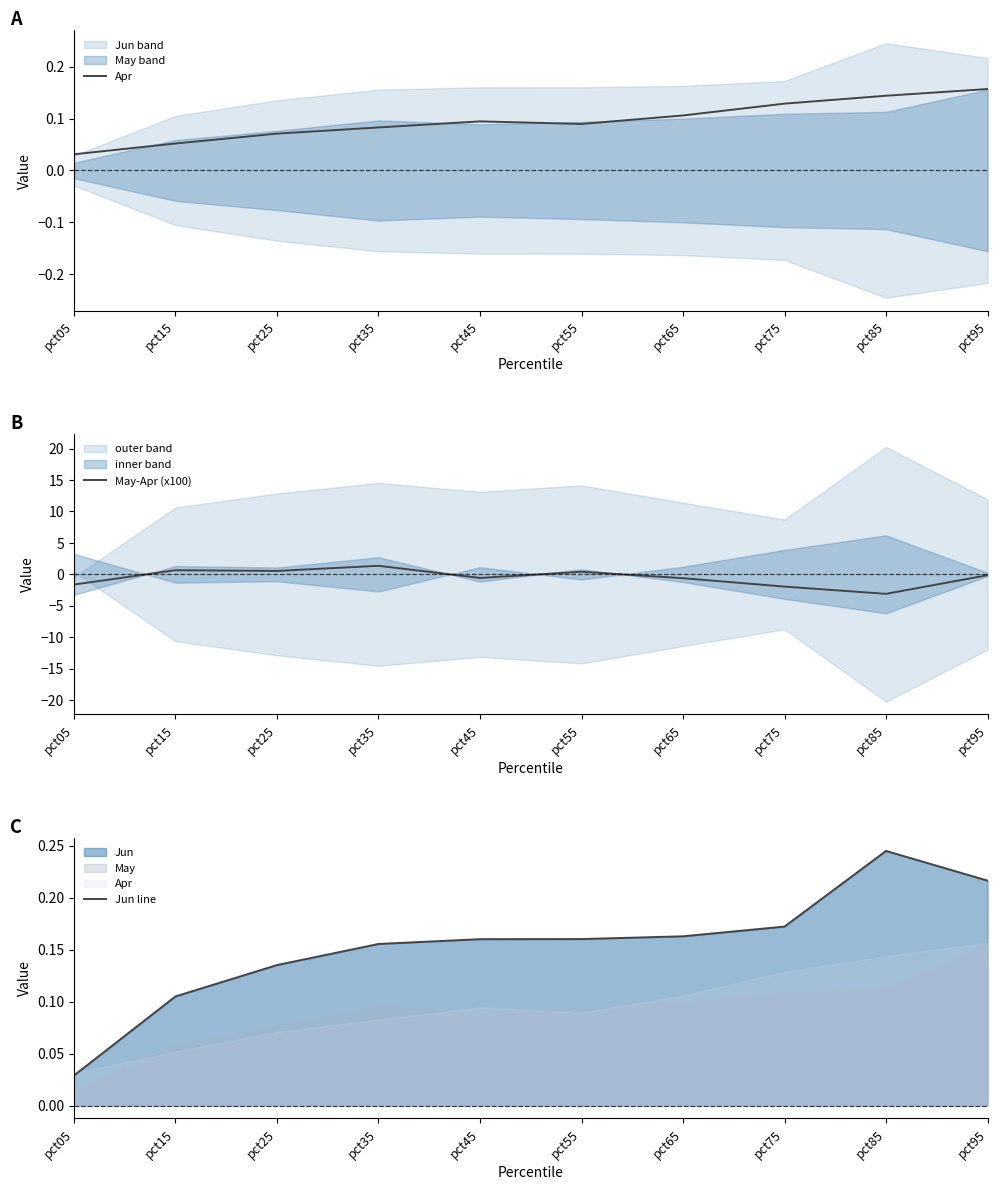

How many times do Jun line and Apr cross each other?

1